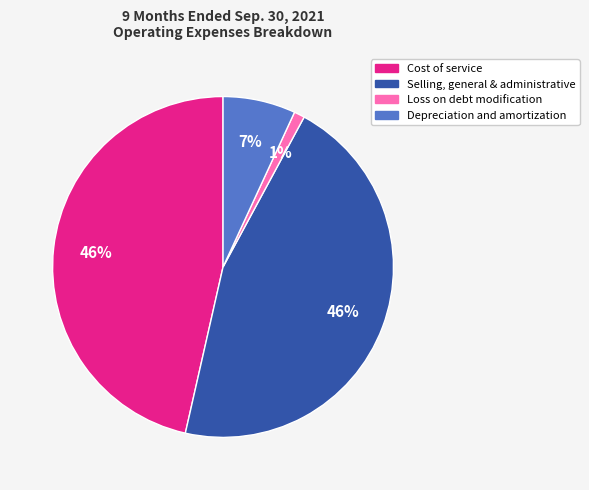

True or false: Selling, general & administrative accounts for 46% of the total.

True